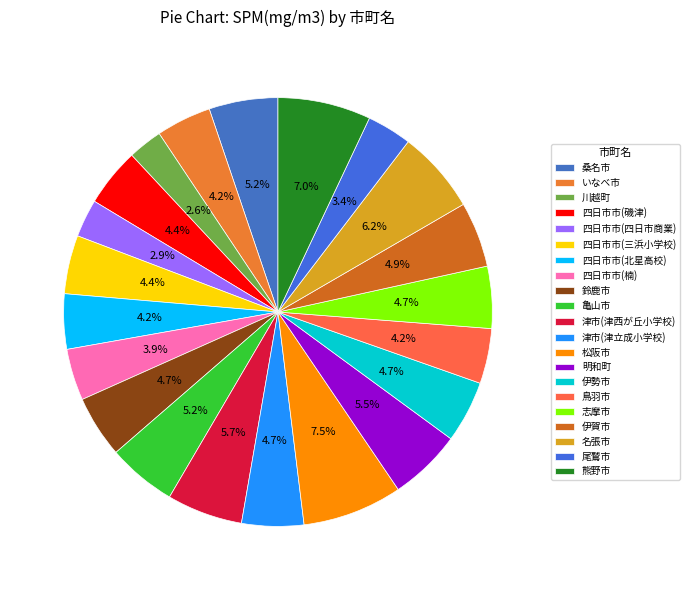

The 鈴鹿市 slice represents 5% of the pie. True or false?

True